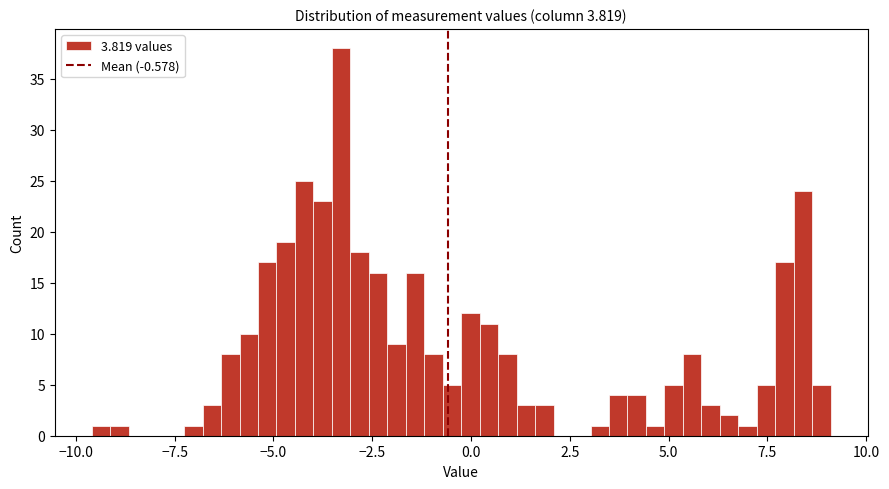

Around what value on the x-axis is the tallest bar? Give the approximate position of its centre, as read against the axis.

-3.5